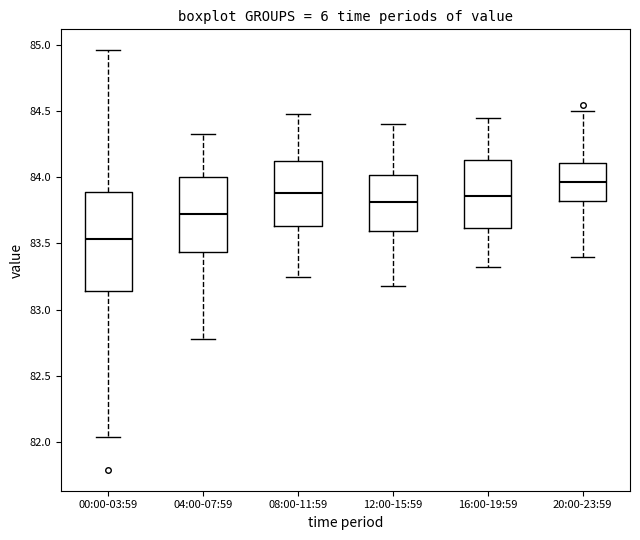

Reading left to right, read every box against the y-axis: the position of its median line, the range the box covers, and the ends of its whiskers. The values are not printed on the chart, so give them approximately, as read against the axis.

00:00-03:59: median 83.55, box 83.15 to 83.90, whiskers 82.05 to 84.95
04:00-07:59: median 83.75, box 83.45 to 84.00, whiskers 82.80 to 84.35
08:00-11:59: median 83.90, box 83.65 to 84.10, whiskers 83.25 to 84.50
12:00-15:59: median 83.80, box 83.60 to 84.00, whiskers 83.20 to 84.40
16:00-19:59: median 83.85, box 83.60 to 84.15, whiskers 83.30 to 84.45
20:00-23:59: median 83.95, box 83.80 to 84.10, whiskers 83.40 to 84.50